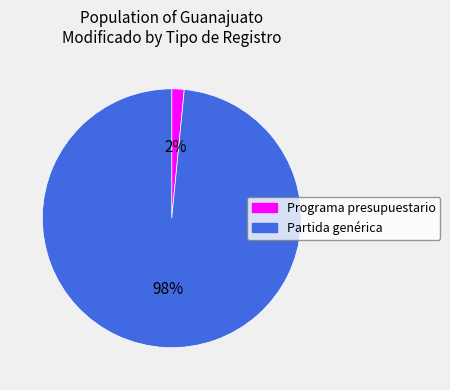

Which slice is the largest?

Partida genérica